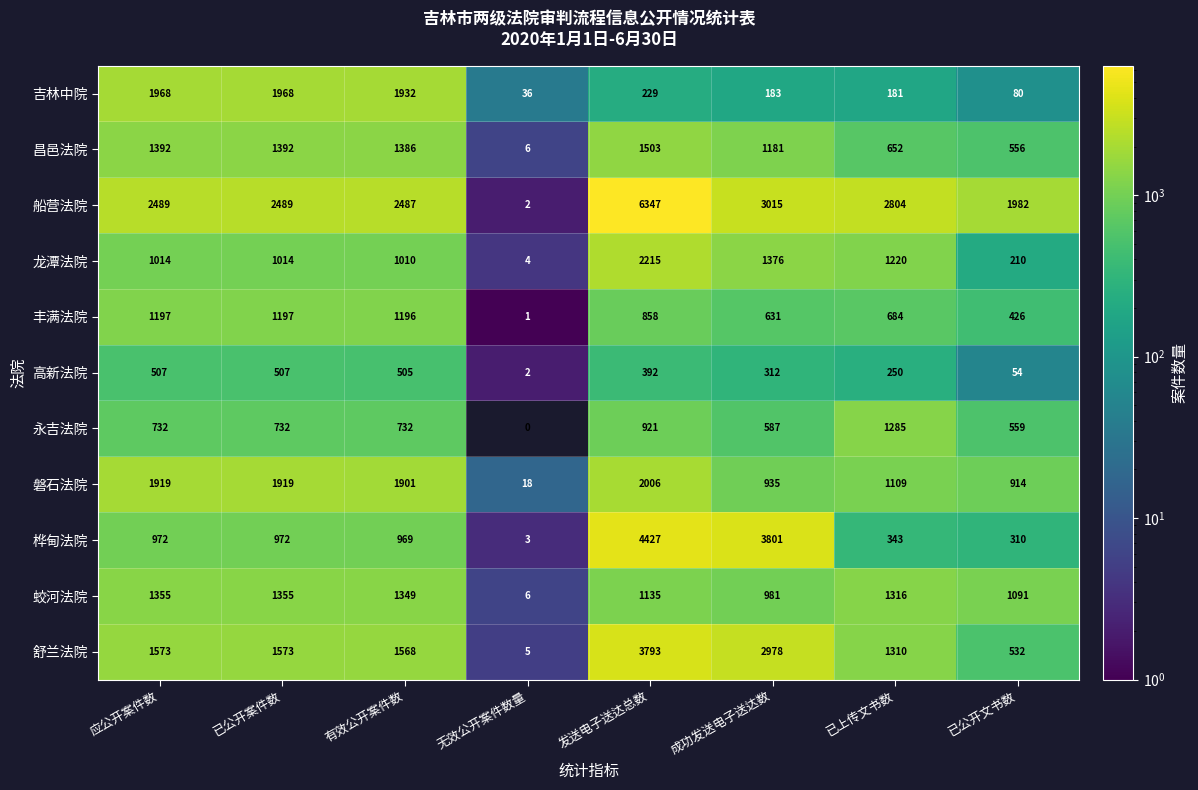

Is the value of 磐石法院 at 有效公开案件数 greater than the value of 龙潭法院 at 有效公开案件数?

Yes